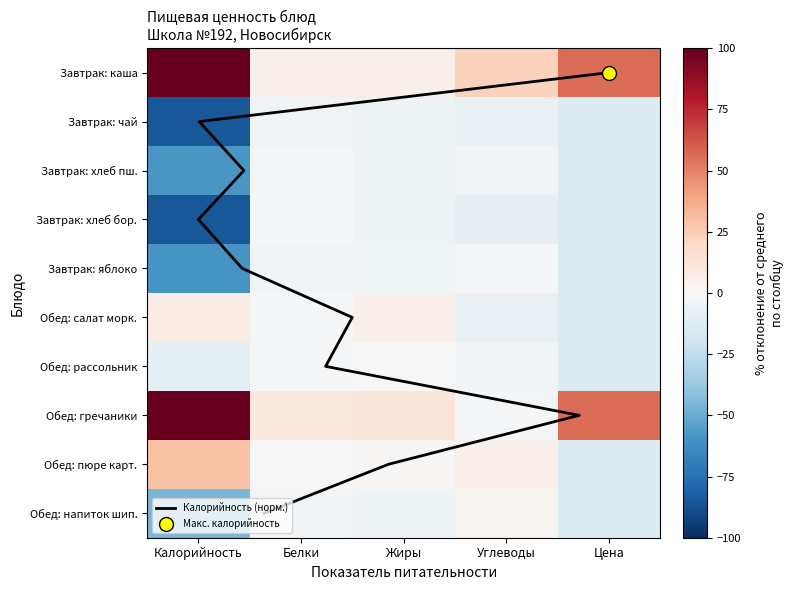

List the labels in order of value, smallest first.

Калорийность, Цена, Углеводы, Жиры, Белки